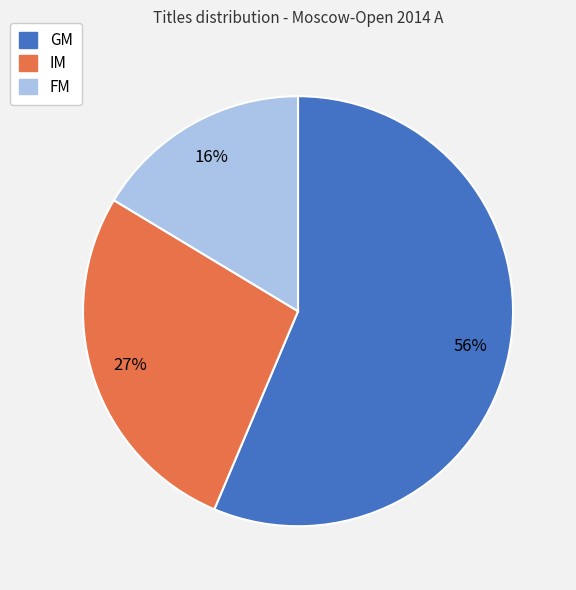

Does GM account for over 50% of the chart?

Yes